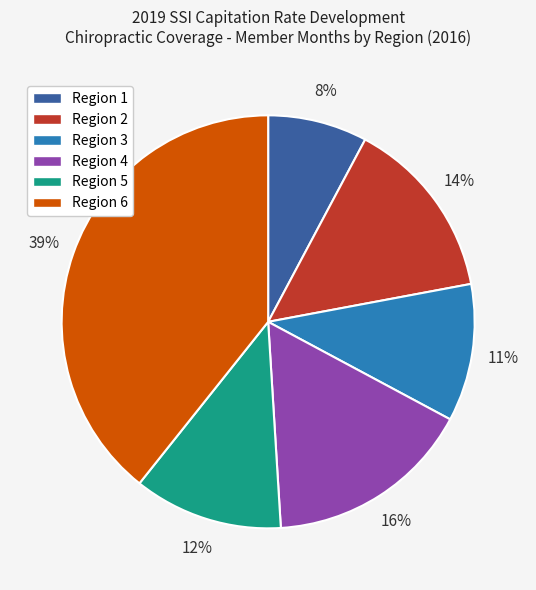

To the nearest percent, what is the difference between the Region 5 and Region 3 slice percentages?

1%